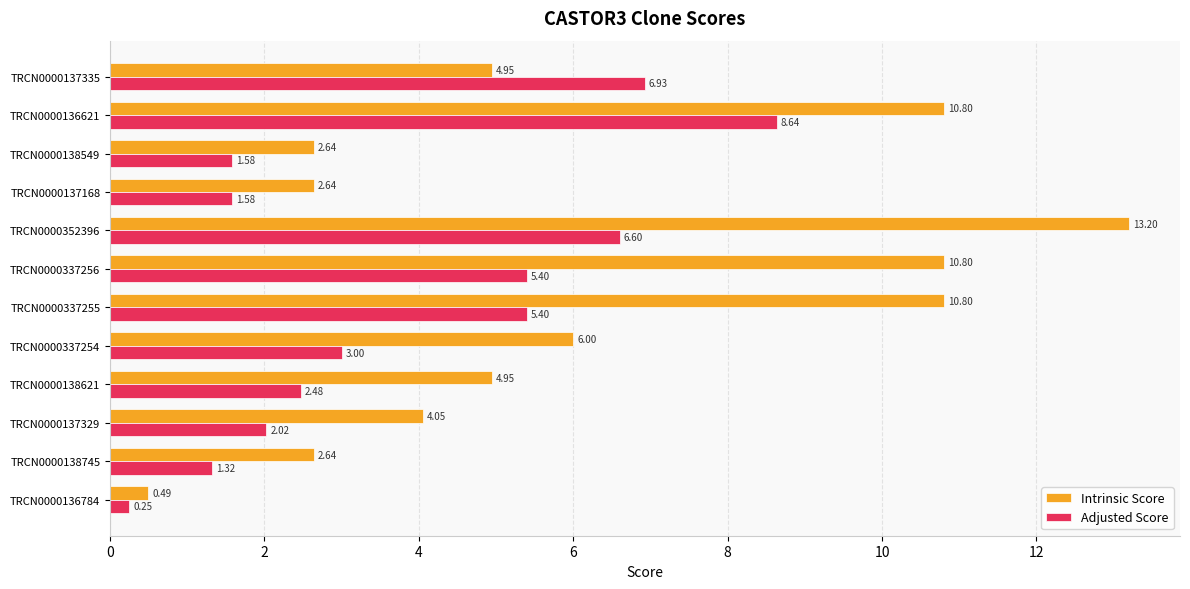

At how many categories does at least one series exceed 4?

8